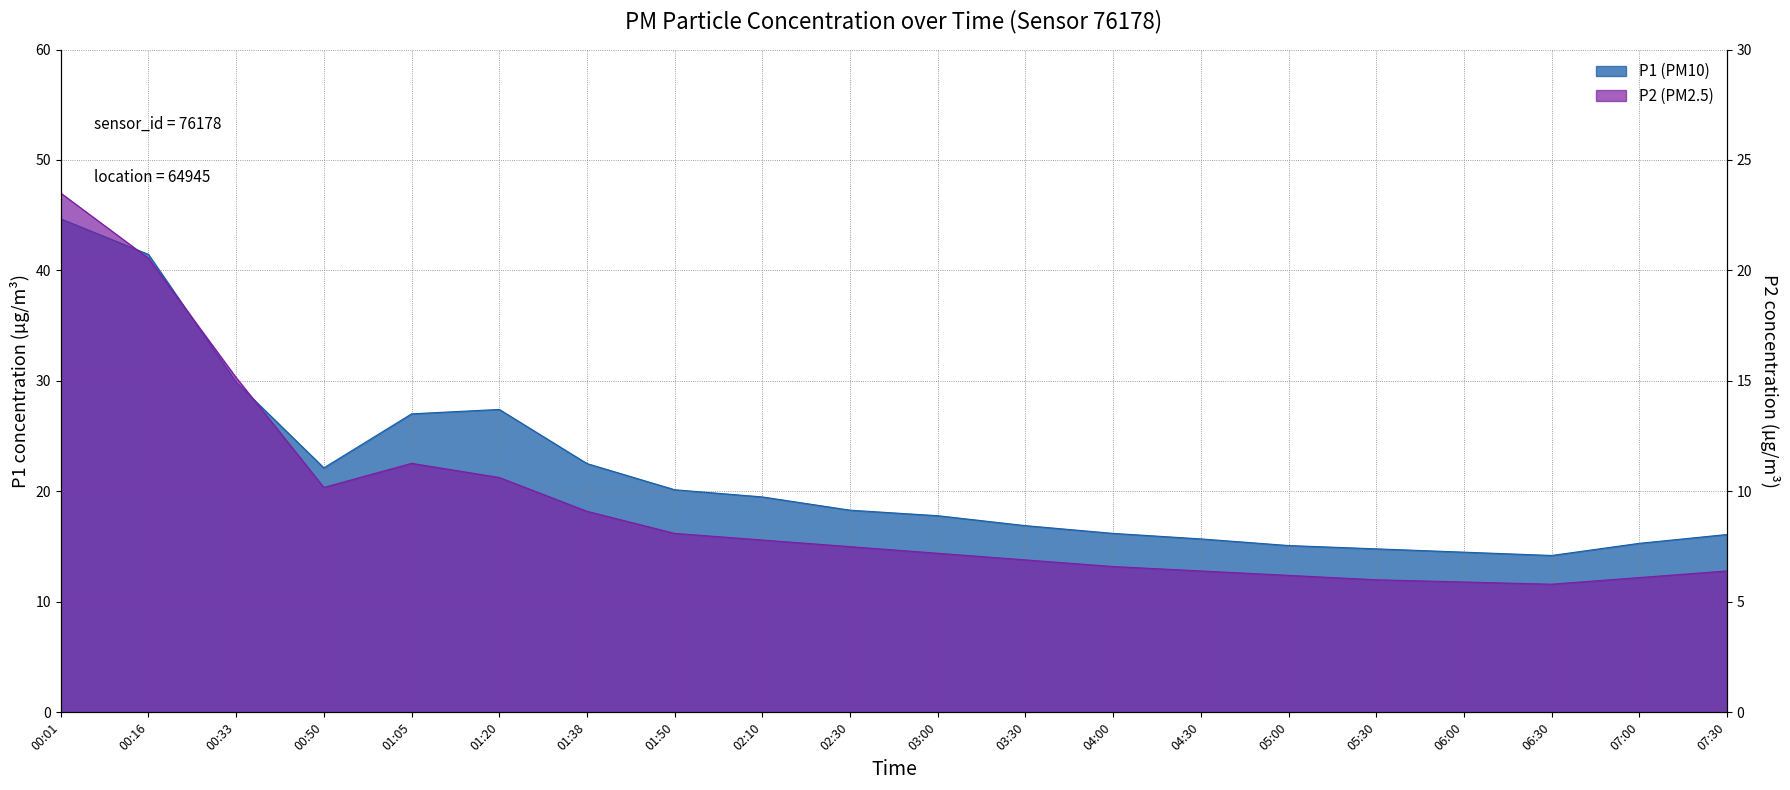

True or false: P2 and P1 cross at least once.

False